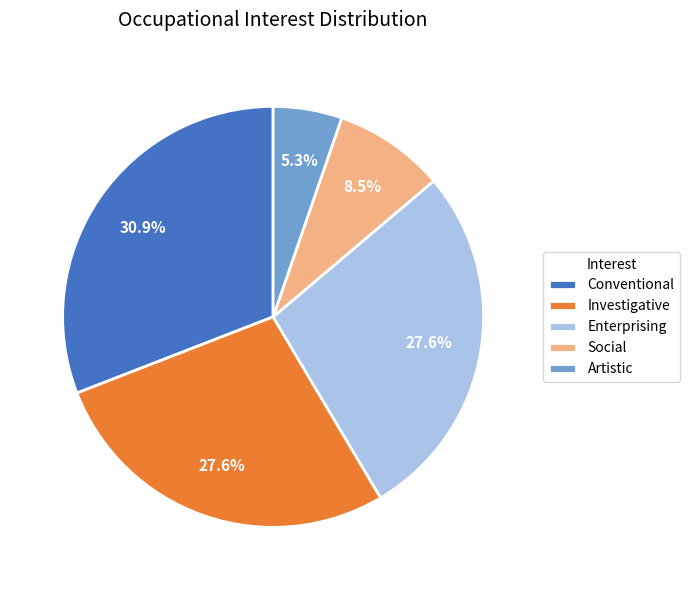

Is Social the majority of the pie?

No